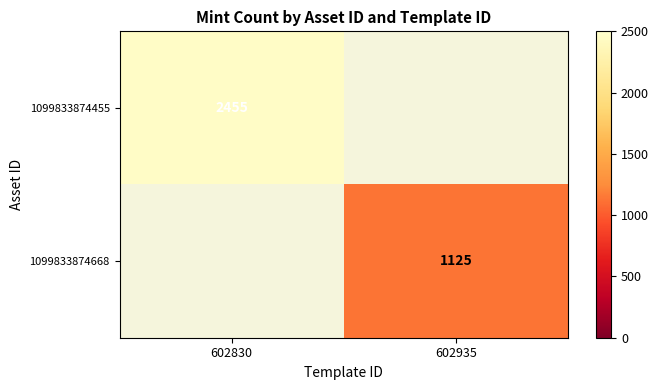

True or false: 1099833874455 has a value of 3971 at 602830.

False